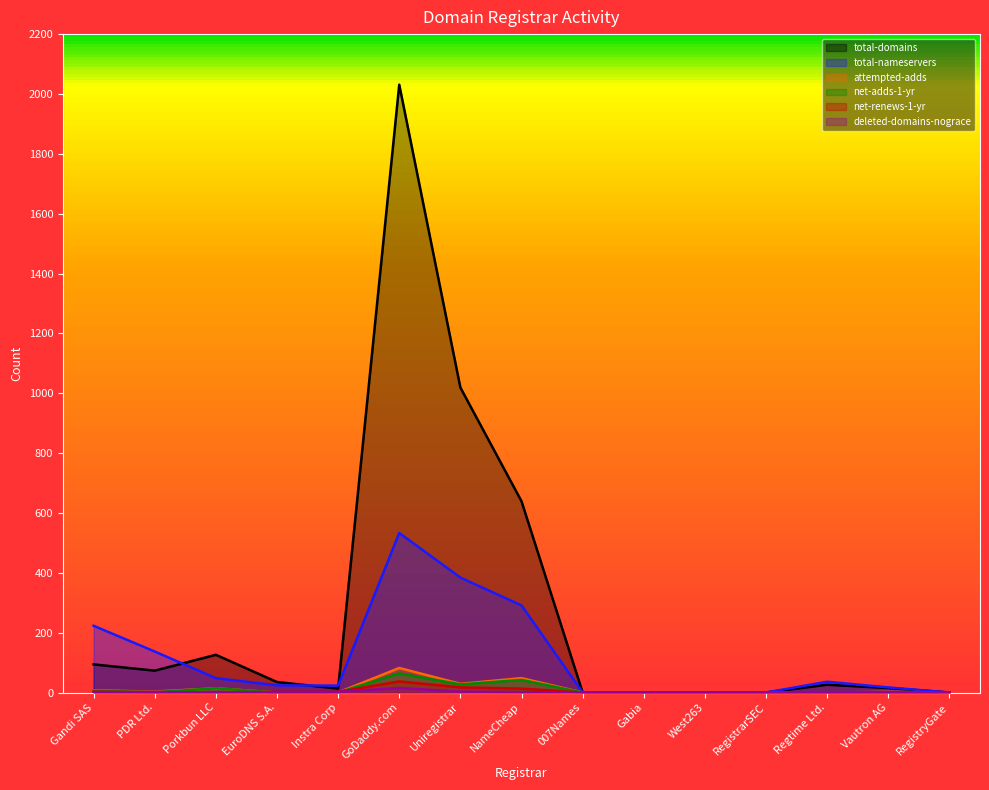

Is the value of attempted-adds at Gandi SAS greater than the value of deleted-domains-nograce at Instra Corp?

Yes